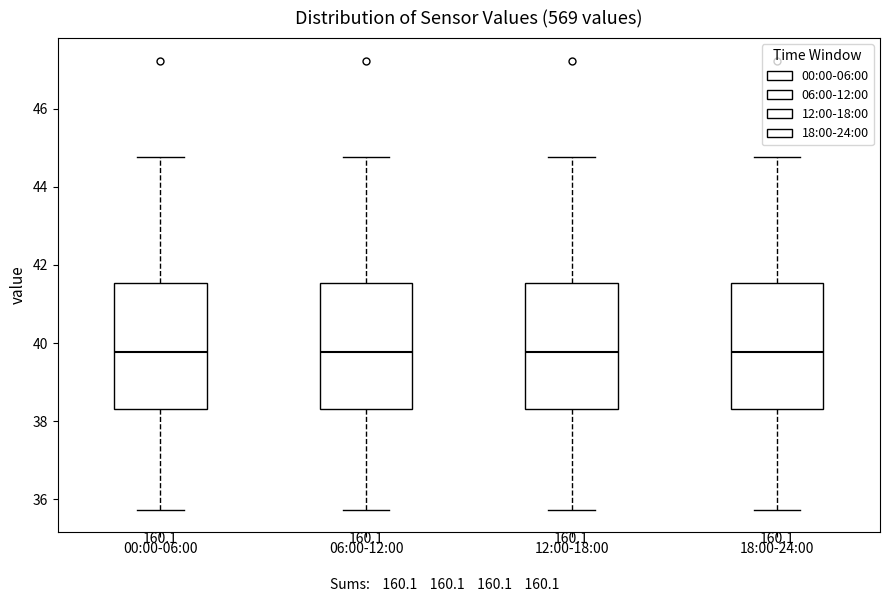

Reading left to right, transcribe this box plot: for each box, give where its median line is, the range the box spans, and where its two whiskers end, as read against the y-axis. The values are not printed on the chart, so give them approximately, as read against the axis.

00:00-06:00: median 39.8, box 38.4 to 41.6, whiskers 35.8 to 44.8
06:00-12:00: median 39.8, box 38.4 to 41.6, whiskers 35.8 to 44.8
12:00-18:00: median 39.8, box 38.4 to 41.6, whiskers 35.8 to 44.8
18:00-24:00: median 39.8, box 38.4 to 41.6, whiskers 35.8 to 44.8